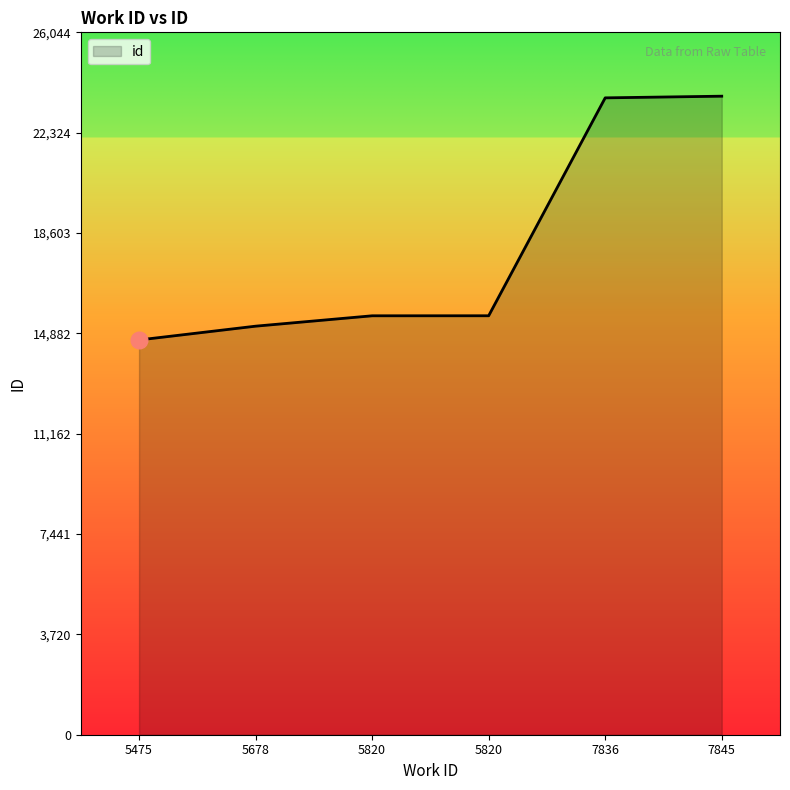

How many lines are shown in the chart?

1